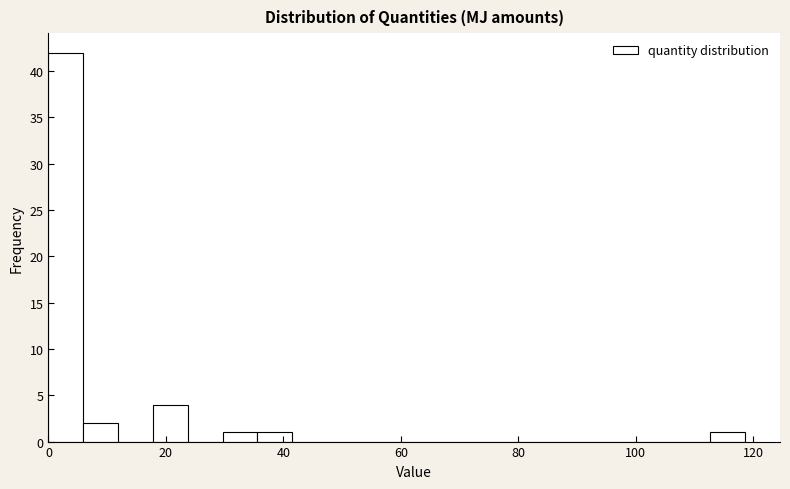

Read against the x-axis, roughly where is the centre of the tallest bar?

2